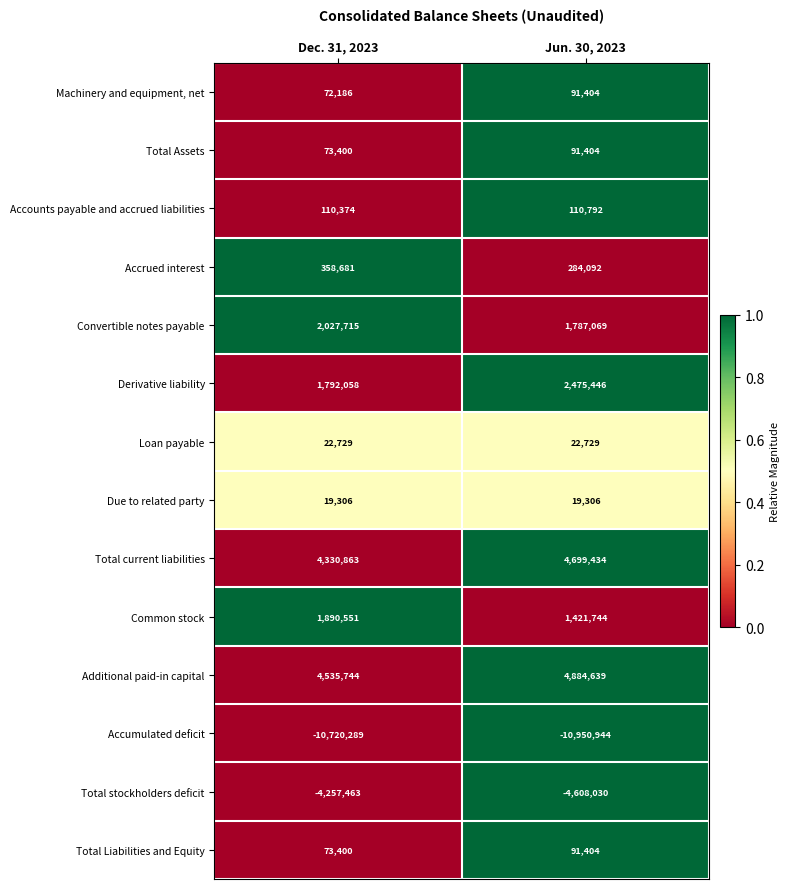

True or false: Total Liabilities and Equity has a value of 91404 at Jun. 30, 2023.

True